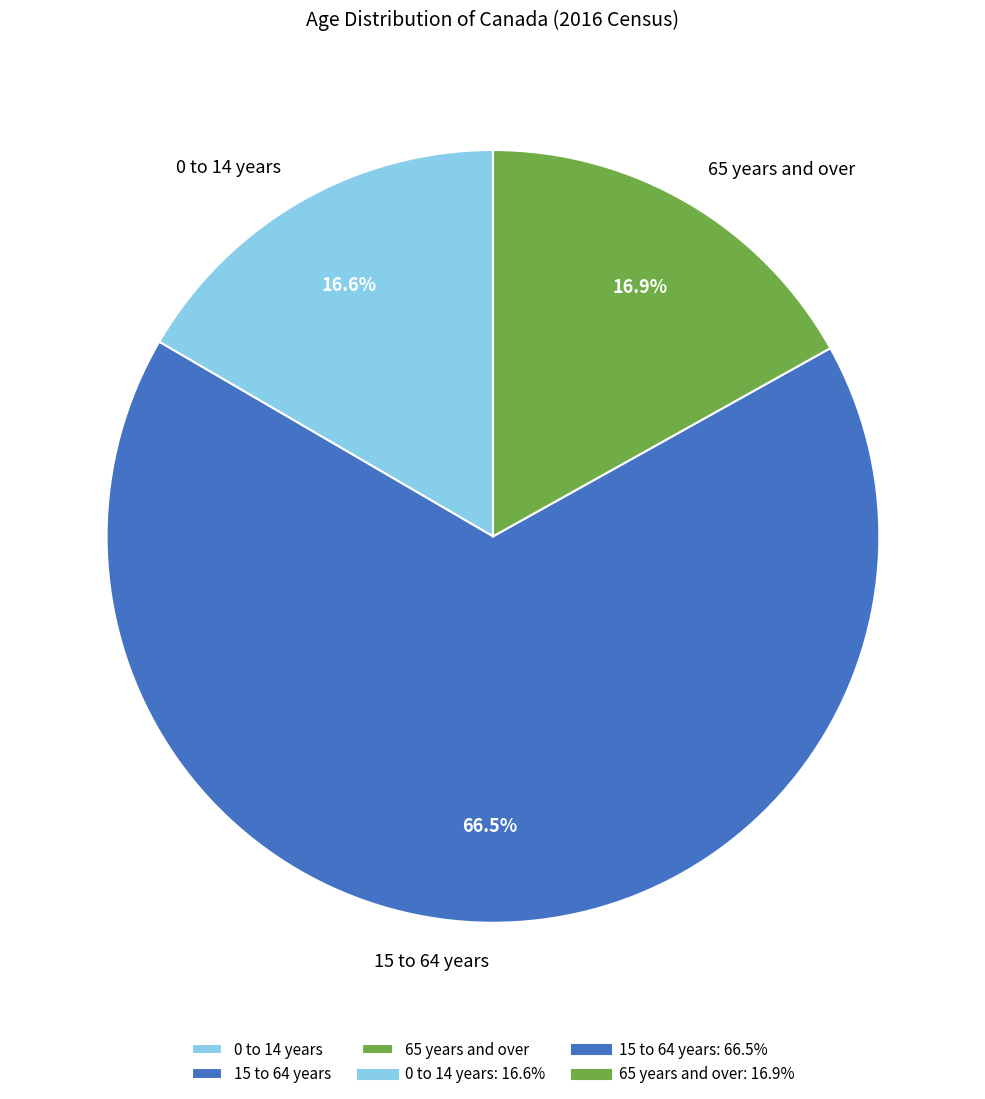

Approximately how many times larger is the value at 65 years and over compared to 0 to 14 years?

1.0